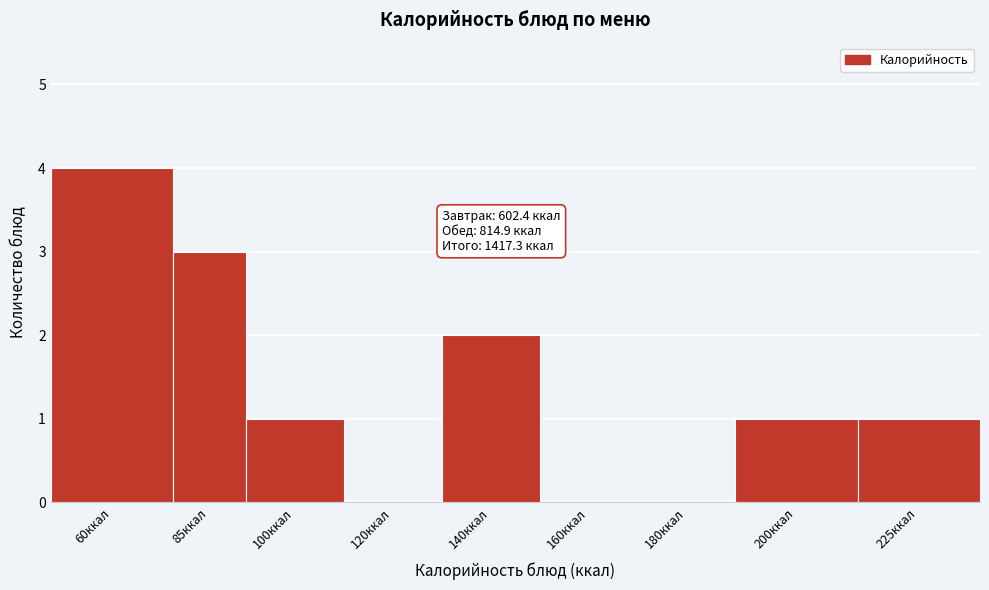

Reading left to right, list all the values displayed in this chart.

60ккал=4	85ккал=3	100ккал=1	120ккал=0	140ккал=2	160ккал=0	180ккал=0	200ккал=1	225ккал=1